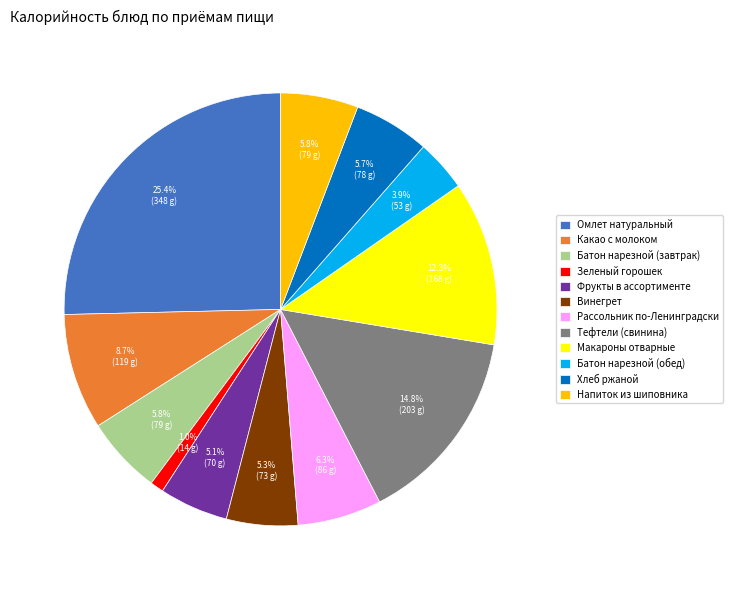

Does any single category account for the majority?

No